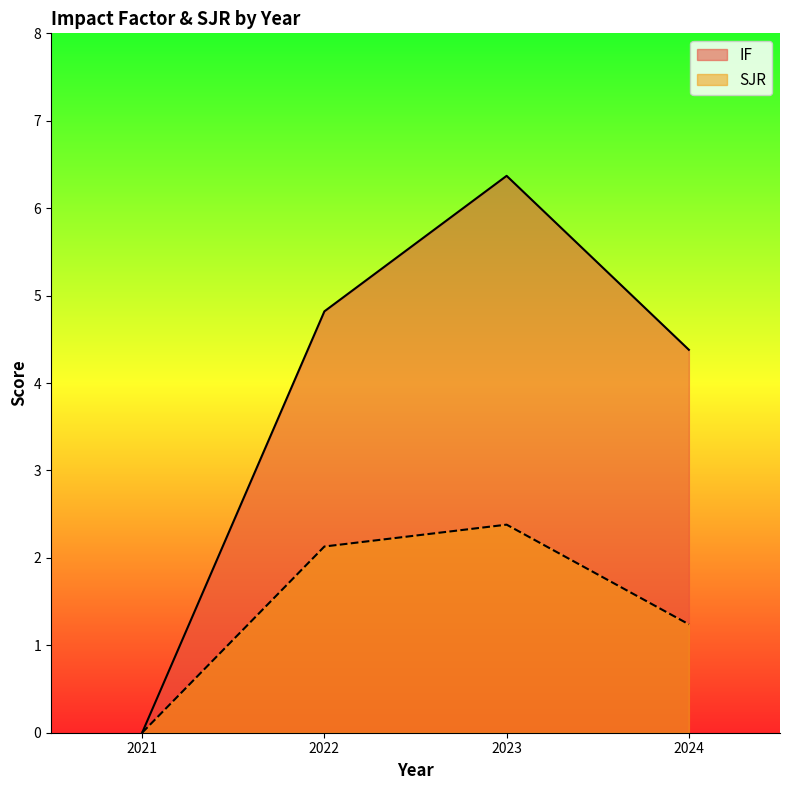

Reading left to right, what are all the values shown in this chart?

IF: 2021=0.0	2022=4.8	2023=6.4	2024=4.4
SJR: 2021=0.0	2022=2.1	2023=2.4	2024=1.2